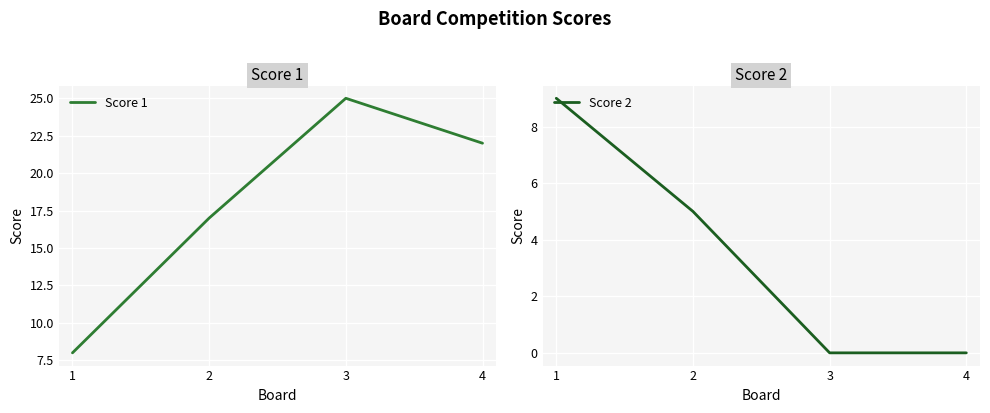

What is the value of the Score 2 point at the 2nd from the left?

5